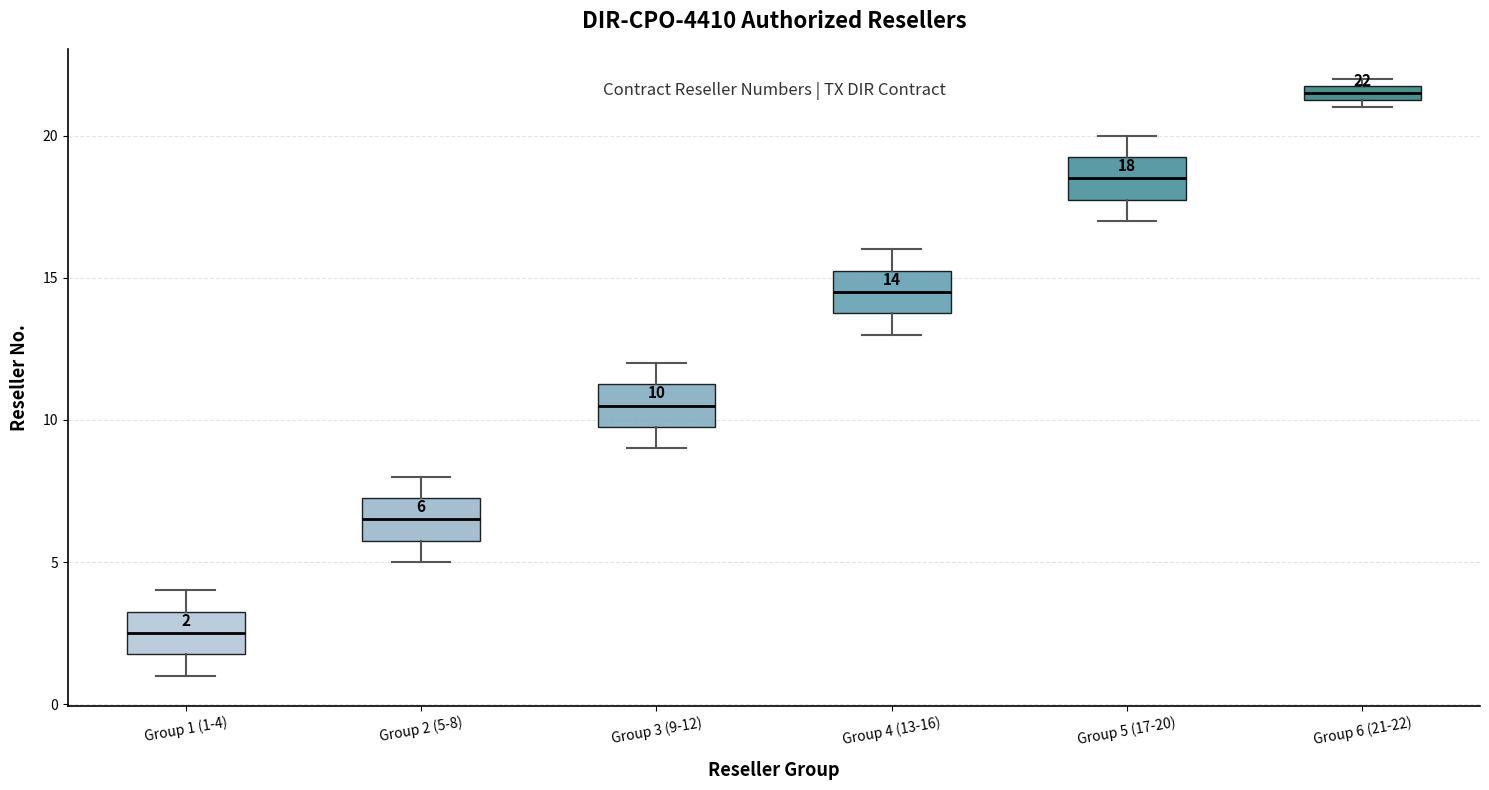

Which box has the highest median line?

Group 6 (21-22)